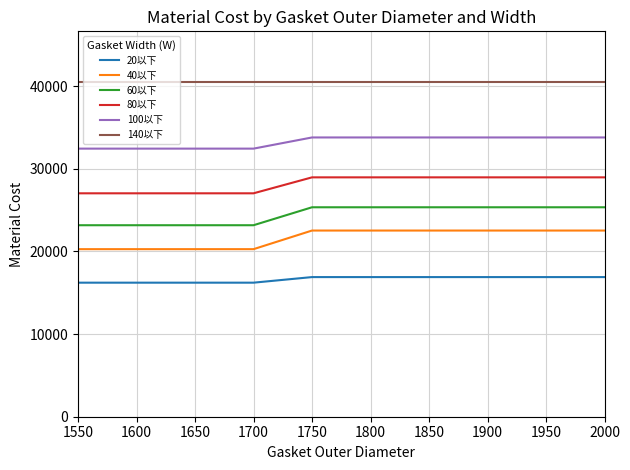

What are all the series names shown in the legend?

20以下, 40以下, 60以下, 80以下, 100以下, 140以下